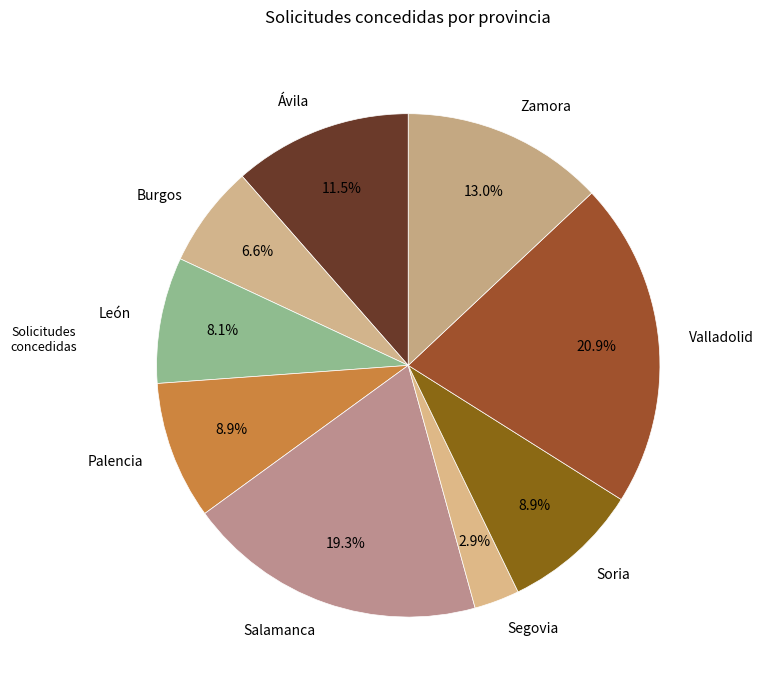

Approximately how many times larger is the value at Zamora compared to León?

1.6